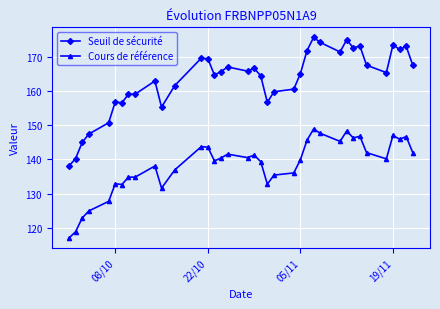

What is the average value of the Cours de référence series?

138.4